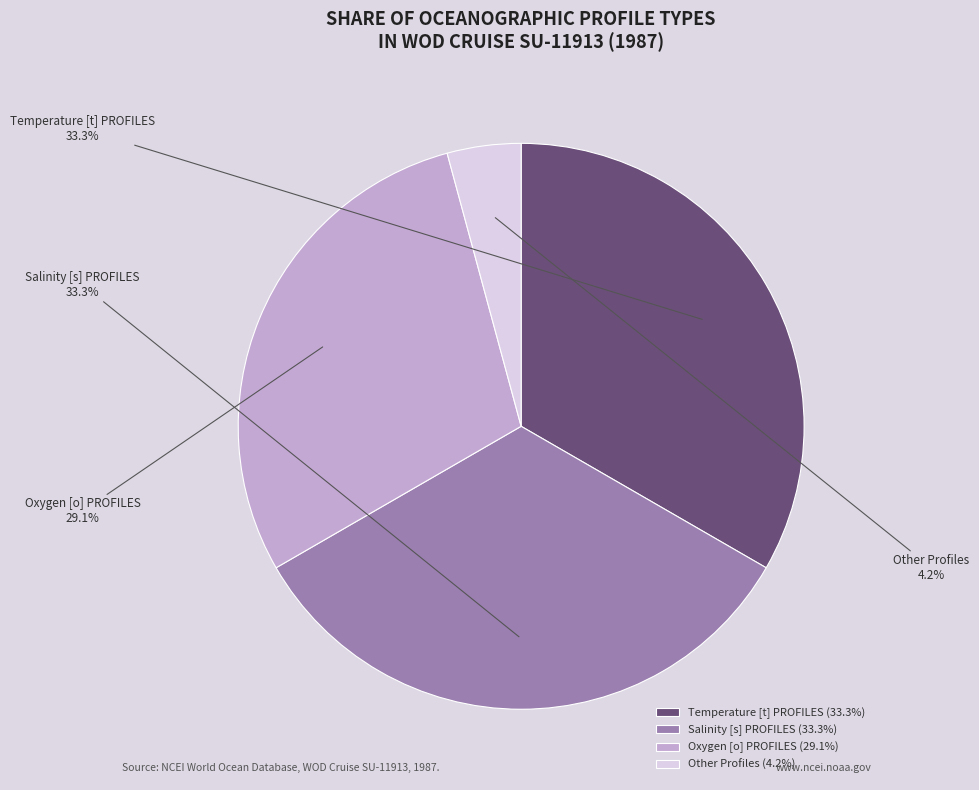

Which has a higher value, Temperature [t] PROFILES or Oxygen [o] PROFILES?

Temperature [t] PROFILES